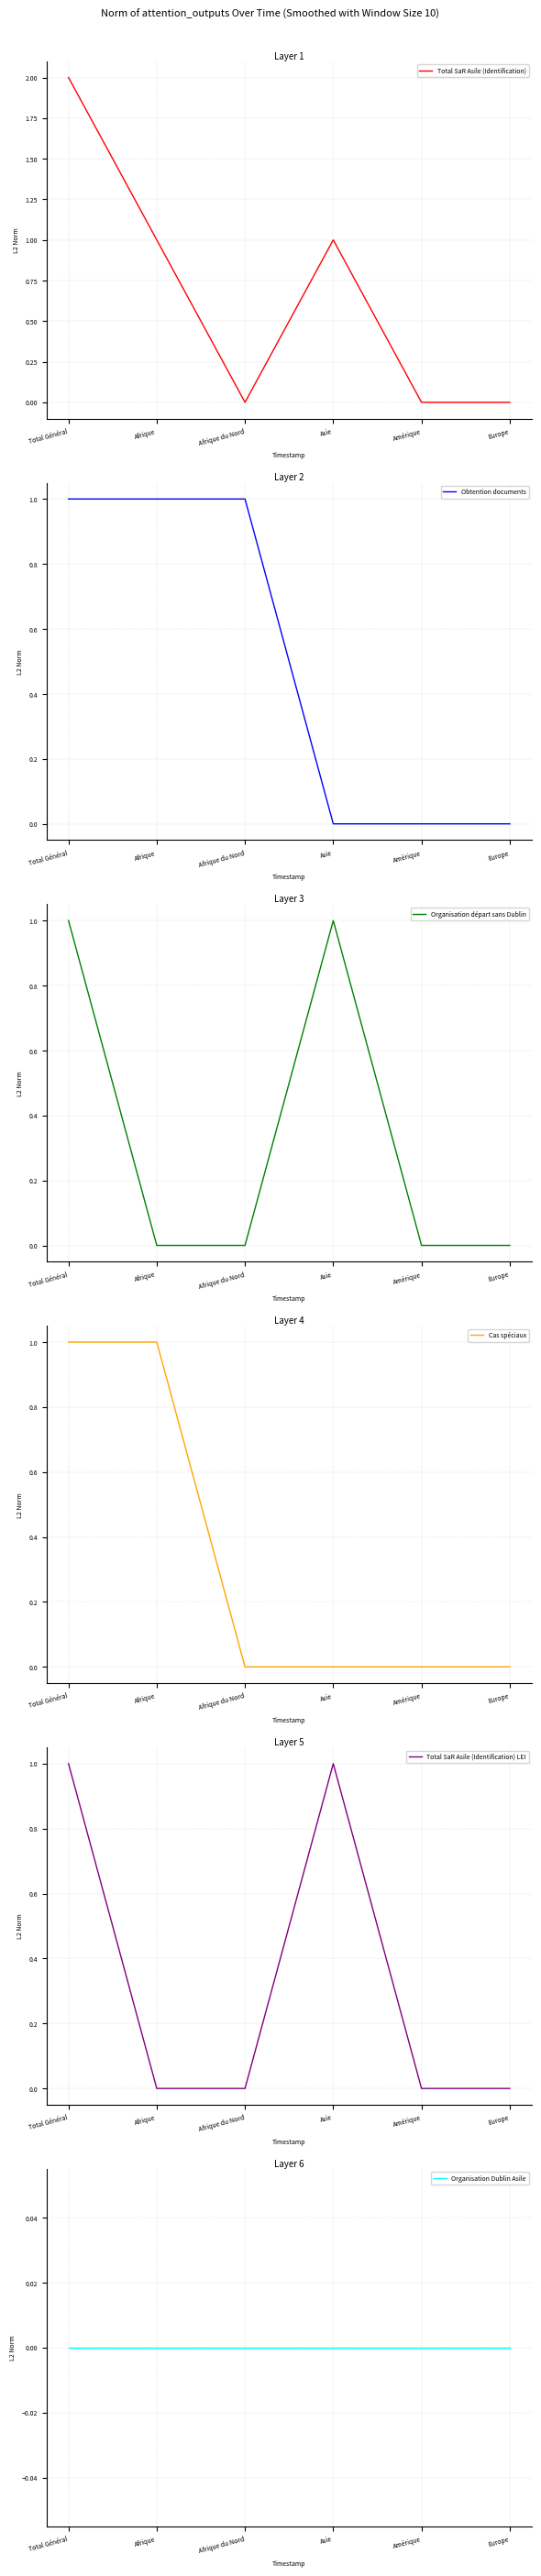

Which category has the lowest value in the Organisation départ sans Dublin series?

Afrique